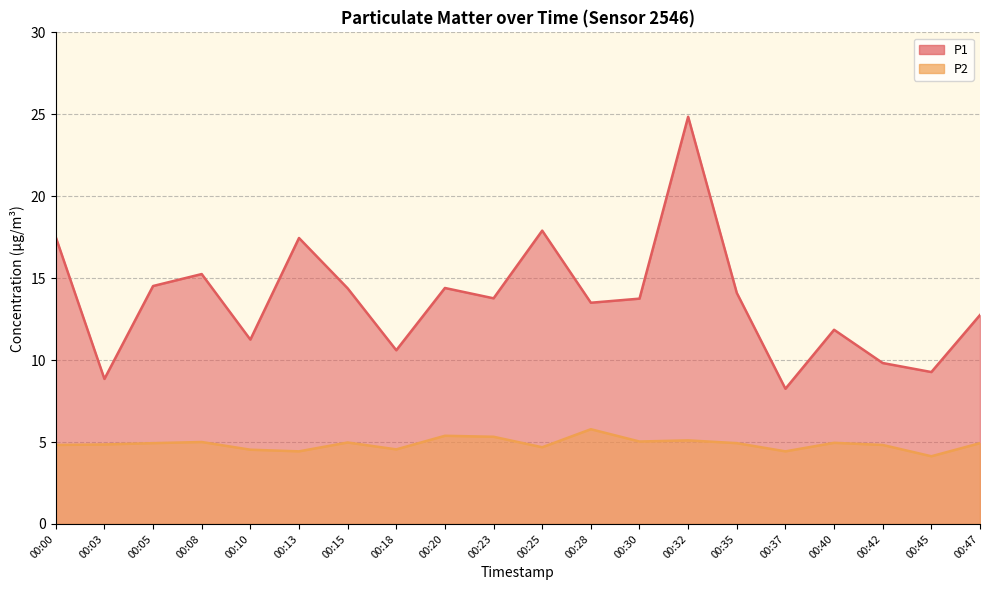

What is the difference between the maximum and minimum values in the P1 series?

16.6